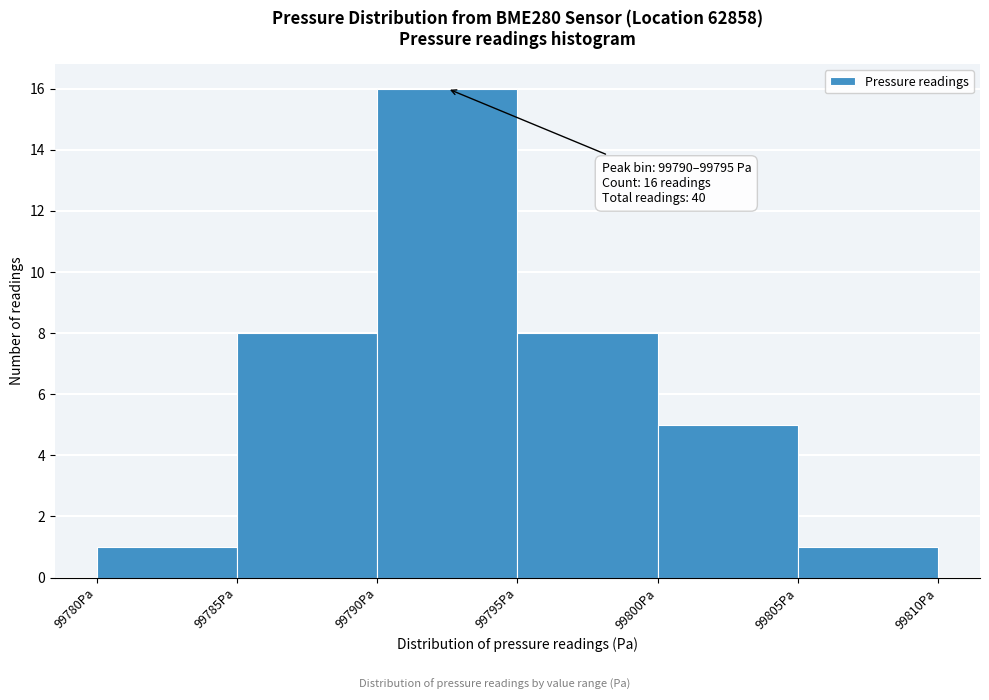

Which range on the x-axis has the tallest bar?

99790 to 99795